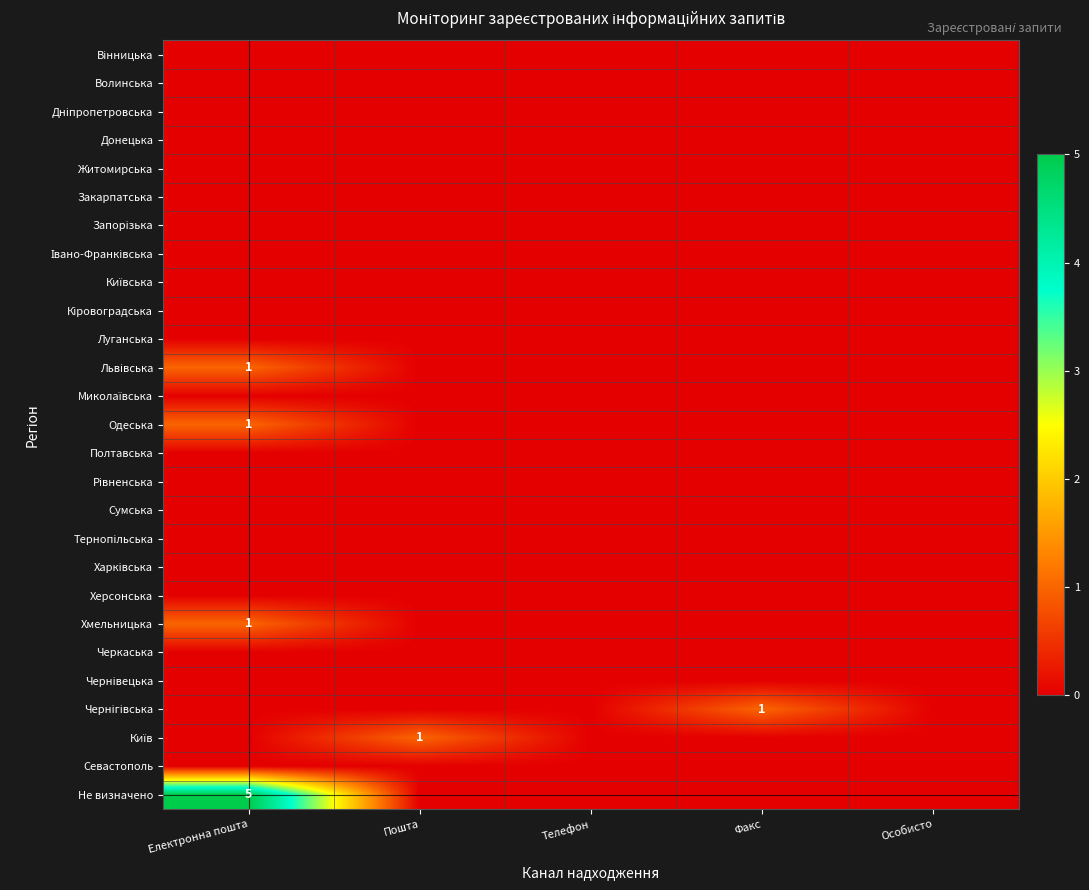

The value of Запорізька at Факс is 0. True or false?

True